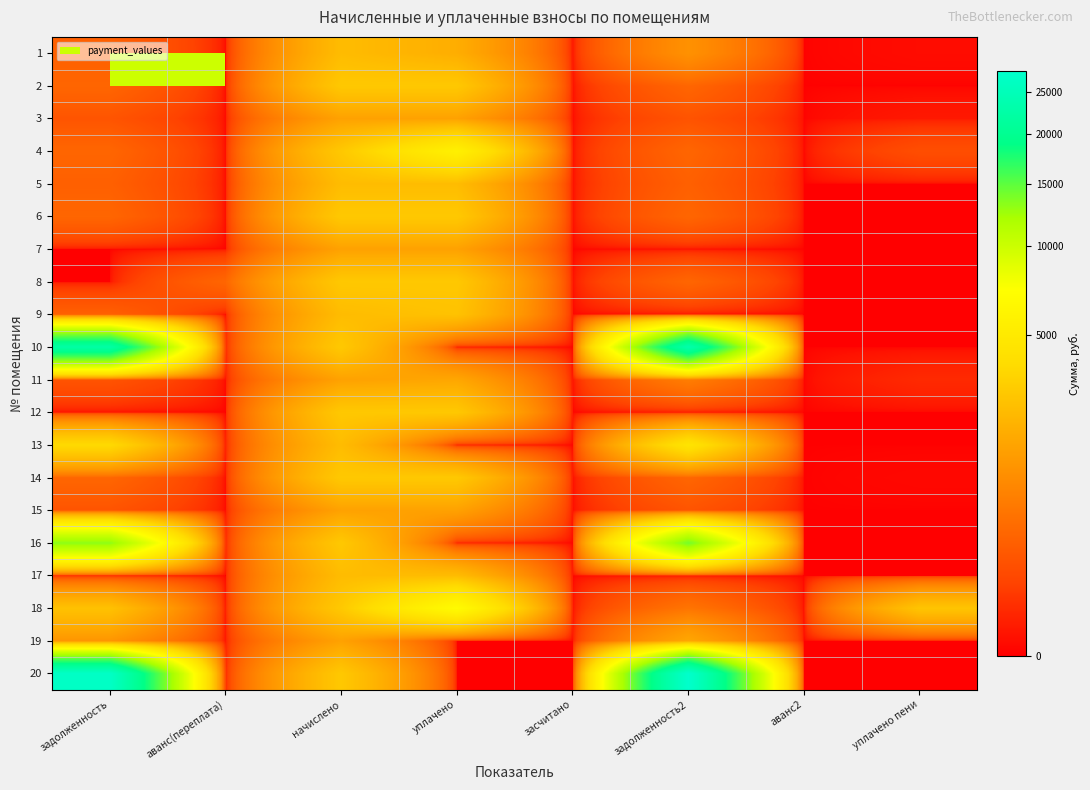

Reading left to right, list all the values displayed in this chart.

1: задолженность=258.1	аванс(переплата)=0.0	начислено=2323.0	уплачено=1806.8	засчитано=0.0	задолженность2=1032.4	аванс2=0.0	уплачено пени=0.6
2: задолженность=314.8	аванс(переплата)=0.0	начислено=2833.4	уплачено=2833.4	засчитано=0.0	задолженность2=314.8	аванс2=0.0	уплачено пени=0.0
3: задолженность=163.2	аванс(переплата)=0.0	начислено=1435.8	уплачено=1435.8	засчитано=0.0	задолженность2=155.8	аванс2=0.0	уплачено пени=4.2
4: задолженность=313.8	аванс(переплата)=0.0	начислено=2823.8	уплачено=5647.7	засчитано=0.0	задолженность2=313.8	аванс2=0.0	уплачено пени=123.9
5: задолженность=258.6	аванс(переплата)=0.0	начислено=2327.8	уплачено=2327.8	засчитано=0.0	задолженность2=258.6	аванс2=0.0	уплачено пени=0.0
6: задолженность=316.9	аванс(переплата)=0.0	начислено=2852.5	уплачено=2852.5	засчитано=0.0	задолженность2=316.9	аванс2=0.0	уплачено пени=0.0
7: задолженность=0.0	аванс(переплата)=0.0	начислено=1435.8	уплачено=1435.8	засчитано=0.0	задолженность2=0.0	аванс2=0.0	уплачено пени=0.0
8: задолженность=0.0	аванс(переплата)=314.3	начислено=2828.6	уплачено=2828.6	засчитано=0.0	задолженность2=314.3	аванс2=0.0	уплачено пени=0.0
9: задолженность=258.1	аванс(переплата)=0.0	начислено=2323.0	уплачено=2581.1	засчитано=0.0	задолженность2=0.0	аванс2=0.0	уплачено пени=0.0
10: задолженность=22385.6	аванс(переплата)=0.0	начислено=2852.5	уплачено=0.0	засчитано=0.0	задолженность2=23336.4	аванс2=0.0	уплачено пени=0.0
11: задолженность=159.5	аванс(переплата)=0.0	начислено=1435.8	уплачено=1594.9	засчитано=0.0	задолженность2=638.1	аванс2=0.0	уплачено пени=18.6
12: задолженность=0.0	аванс(переплата)=0.0	начислено=2828.6	уплачено=2828.6	засчитано=0.0	задолженность2=0.0	аванс2=0.0	уплачено пени=0.0
13: задолженность=3687.8	аванс(переплата)=0.0	начислено=2327.8	уплачено=0.0	засчитано=0.0	задолженность2=4463.7	аванс2=0.0	уплачено пени=0.0
14: задолженность=316.9	аванс(переплата)=0.0	начислено=2852.5	уплачено=2849.4	засчитано=0.0	задолженность2=316.9	аванс2=0.0	уплачено пени=0.2
15: задолженность=159.5	аванс(переплата)=0.0	начислено=1435.8	уплачено=1435.8	засчитано=0.0	задолженность2=159.5	аванс2=0.0	уплачено пени=0.0
16: задолженность=13169.3	аванс(переплата)=0.0	начислено=2828.6	уплачено=8.0	засчитано=0.0	задолженность2=14112.2	аванс2=0.0	уплачено пени=0.0
17: задолженность=0.3	аванс(переплата)=0.0	начислено=2323.0	уплачено=2323.0	засчитано=0.0	задолженность2=0.3	аванс2=0.0	уплачено пени=0.0
18: задолженность=2544.0	аванс(переплата)=0.0	начислено=2852.5	уплачено=6819.7	засчитано=0.0	задолженность2=494.9	аванс2=0.0	уплачено пени=2680.3
19: задолженность=1118.5	аванс(переплата)=0.0	начислено=1435.8	уплачено=0.0	засчитано=0.0	задолженность2=1597.1	аванс2=0.0	уплачено пени=0.0
20: задолженность=26776.2	аванс(переплата)=0.0	начислено=2828.6	уплачено=0.0	засчитано=0.0	задолженность2=27719.0	аванс2=0.0	уплачено пени=0.0